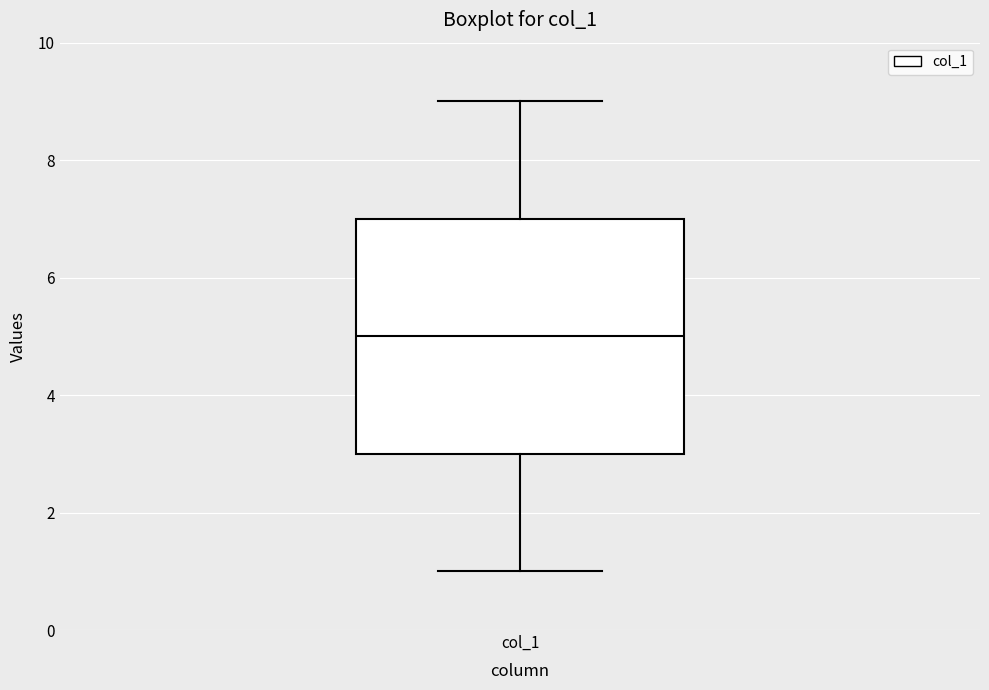

Transcribe this box plot: give where the median line is, the range the box spans, and where the two whiskers end, as read against the y-axis. The values are not printed on the chart, so give them approximately, as read against the axis.

median 5, box 3 to 7, whiskers 1 to 9